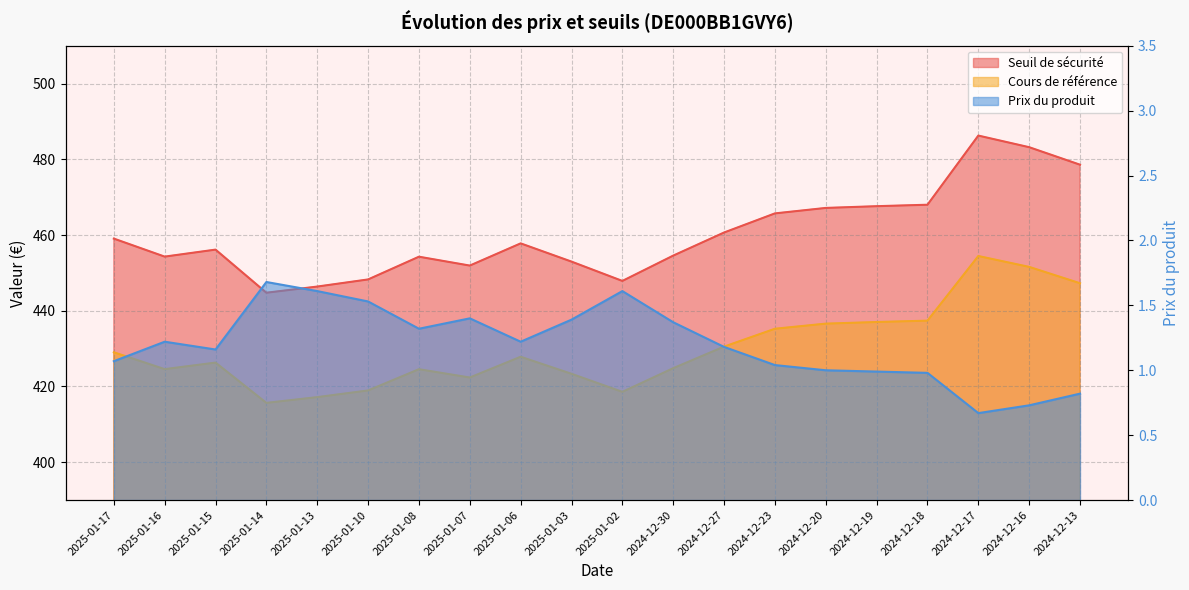

Where is Cours de référence nearest to the value 435?

2024-12-23